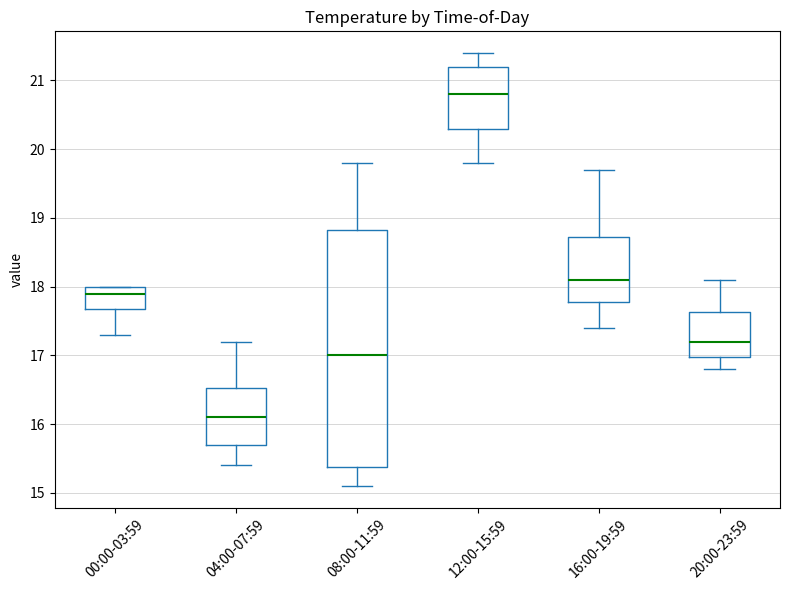

Reading left to right, transcribe this box plot: for each box, give where its median line is, the range the box spans, and where its two whiskers end, as read against the y-axis. The values are not printed on the chart, so give them approximately, as read against the axis.

00:00-03:59: median 17.9, box 17.7 to 18.0, whiskers 17.3 to 18.0
04:00-07:59: median 16.1, box 15.7 to 16.5, whiskers 15.4 to 17.2
08:00-11:59: median 17.0, box 15.4 to 18.8, whiskers 15.1 to 19.8
12:00-15:59: median 20.8, box 20.3 to 21.2, whiskers 19.8 to 21.4
16:00-19:59: median 18.1, box 17.8 to 18.7, whiskers 17.4 to 19.7
20:00-23:59: median 17.2, box 17.0 to 17.6, whiskers 16.8 to 18.1